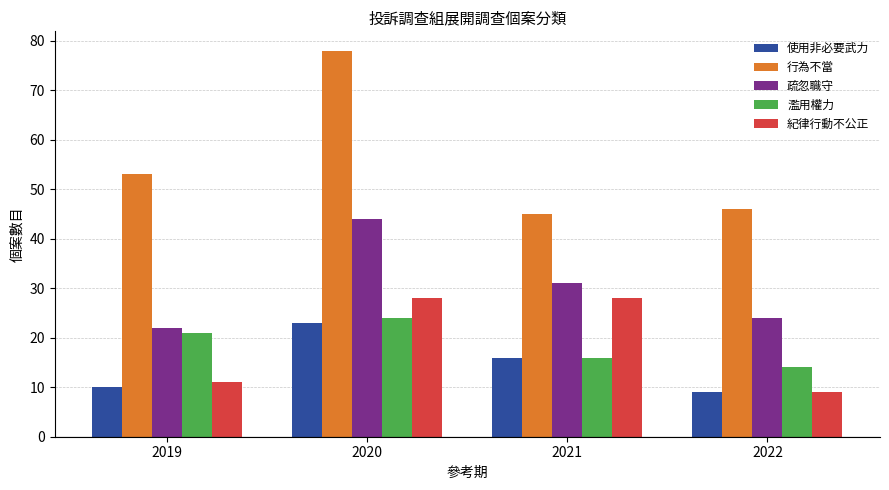

At how many categories does at least one series exceed 59?

1